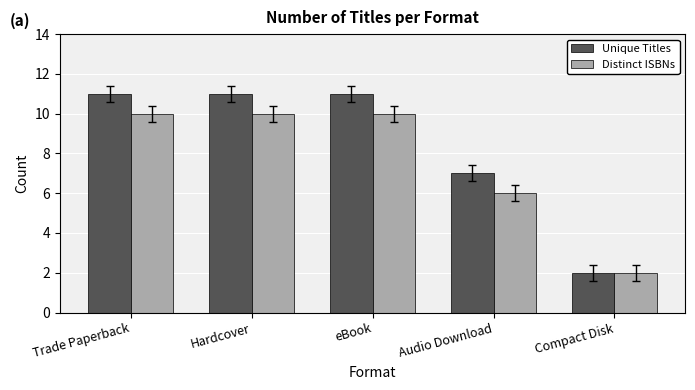

Which category has the lowest value in the Distinct ISBNs series?

Compact Disk